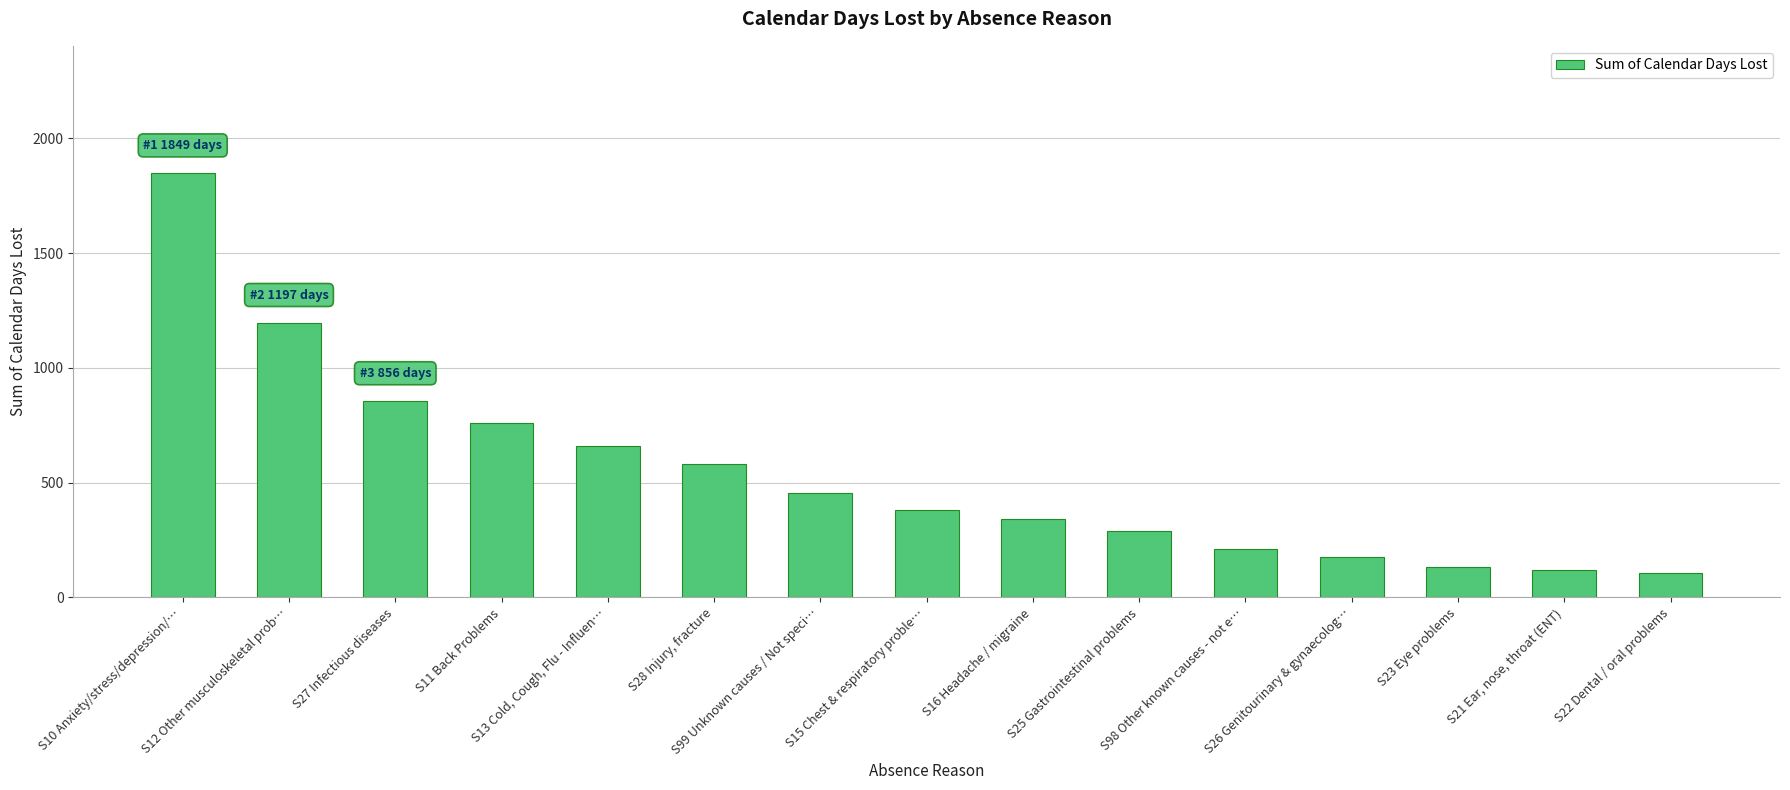

Approximately how many times larger is the value at S11 Back Problems compared to S23 Eye problems?

5.7